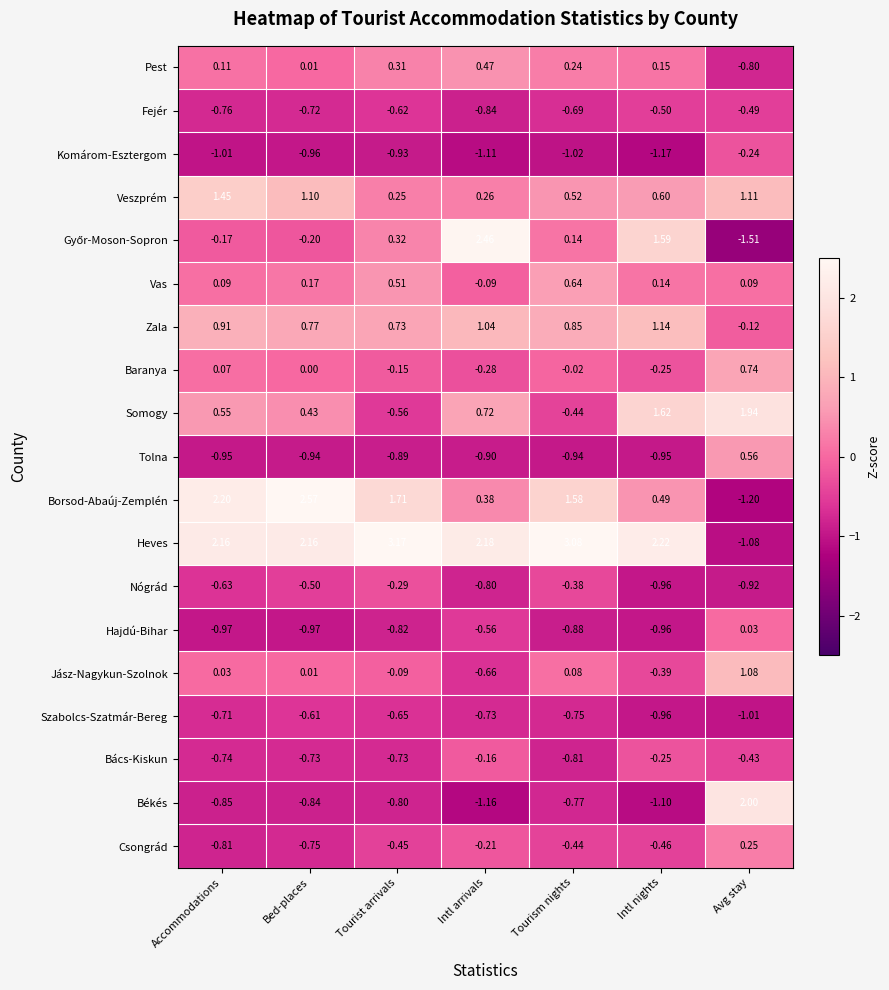

Which label corresponds to the largest value in the chart?

Tourist arrivals